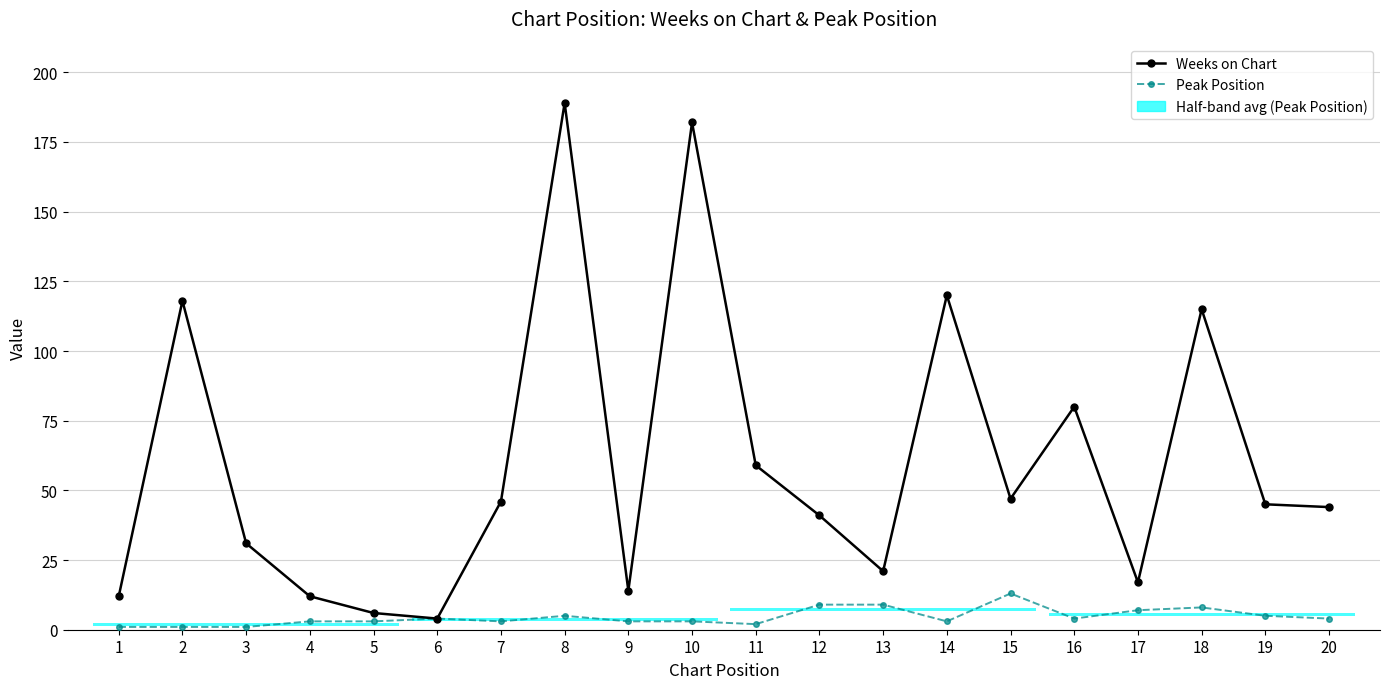

Is the value of Peak Position at 16 greater than the value of Weeks on Chart at 18?

No